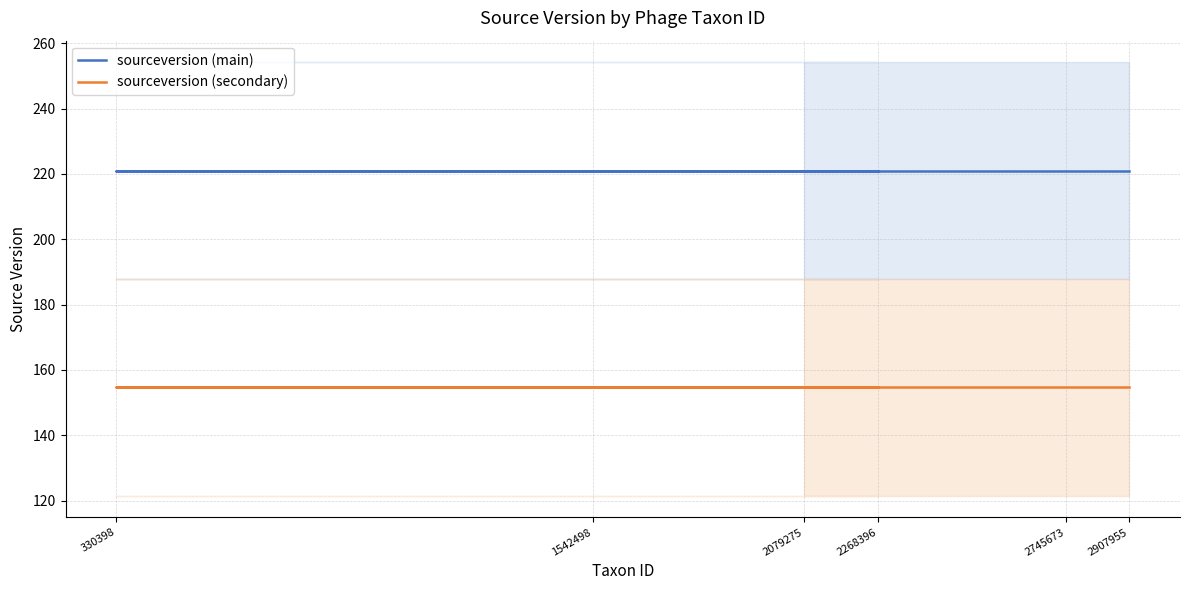

True or false: sourceversion (main) and sourceversion (secondary) cross at least once.

False